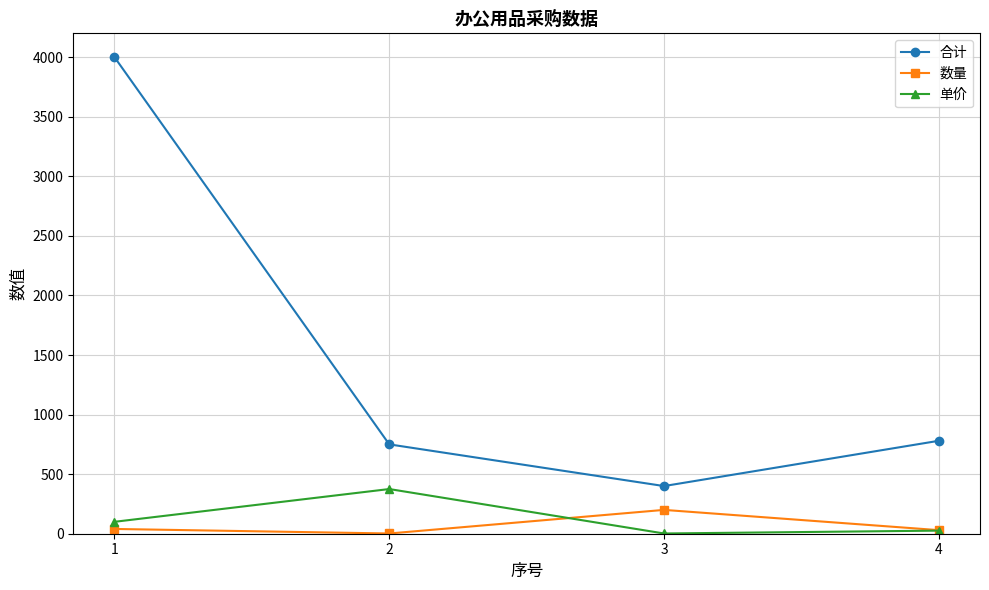

Between 1 and 4, which series saw the biggest shift?

合计